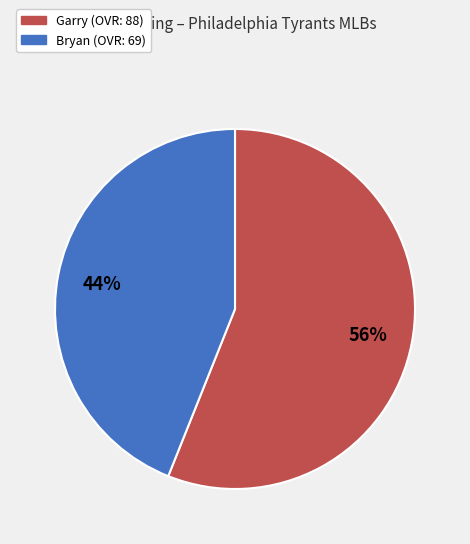

Between Garry and Bryan, which is larger?

Garry